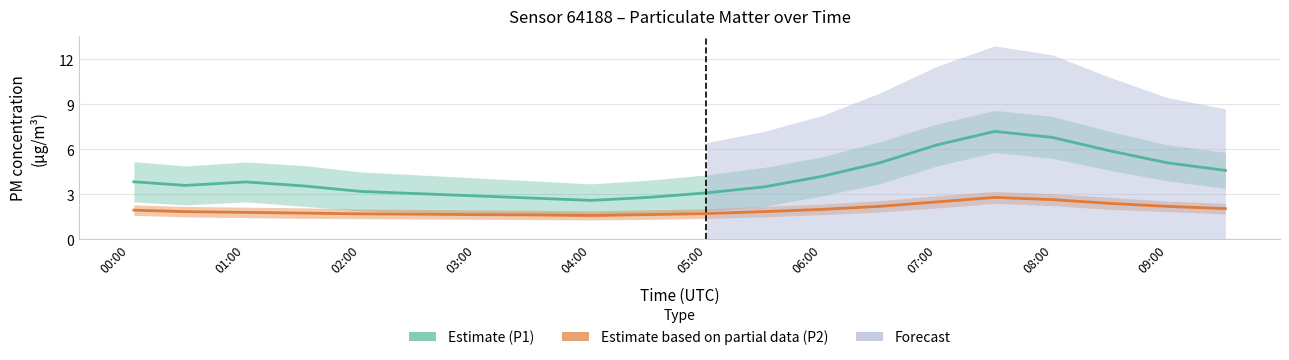

True or false: P1 (PM10) and P2 (PM2.5) cross at least once.

False